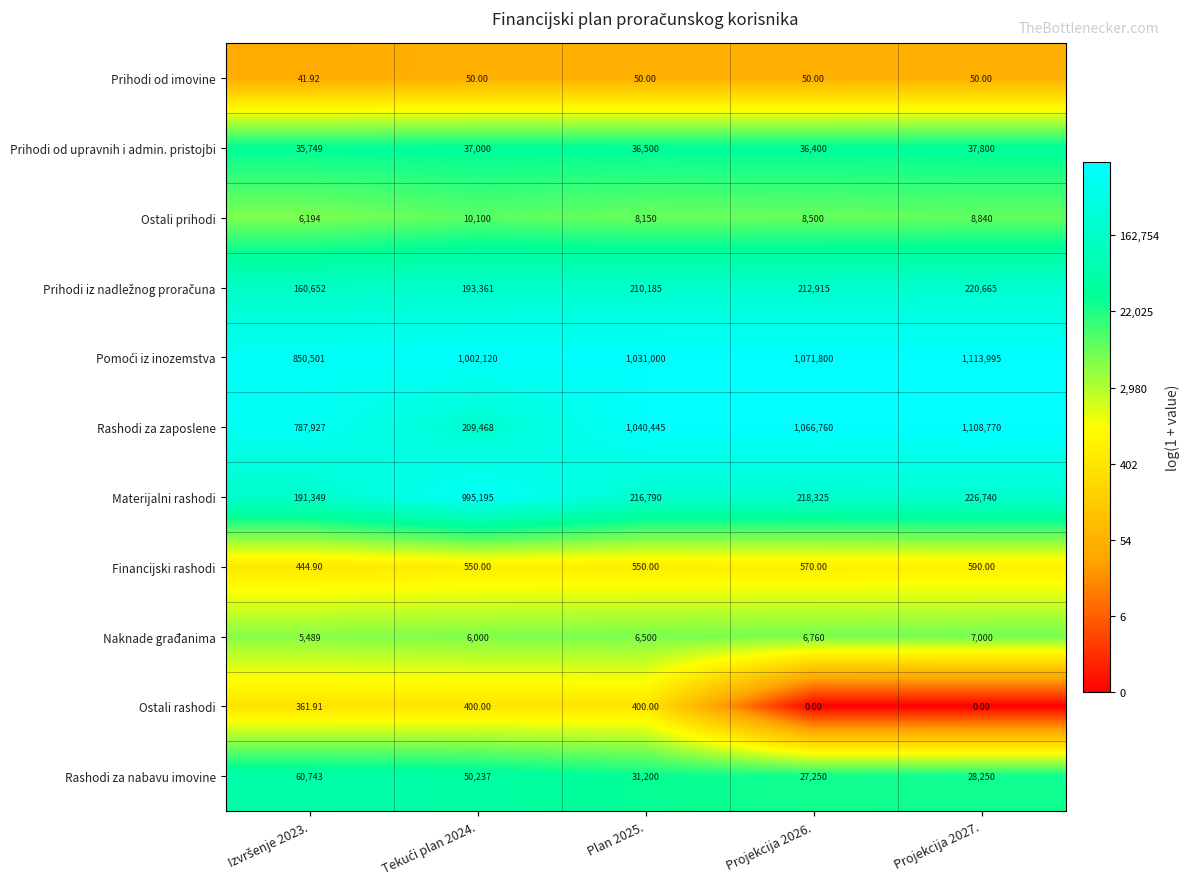

Which series has the widest spread of values?

Rashodi za zaposlene